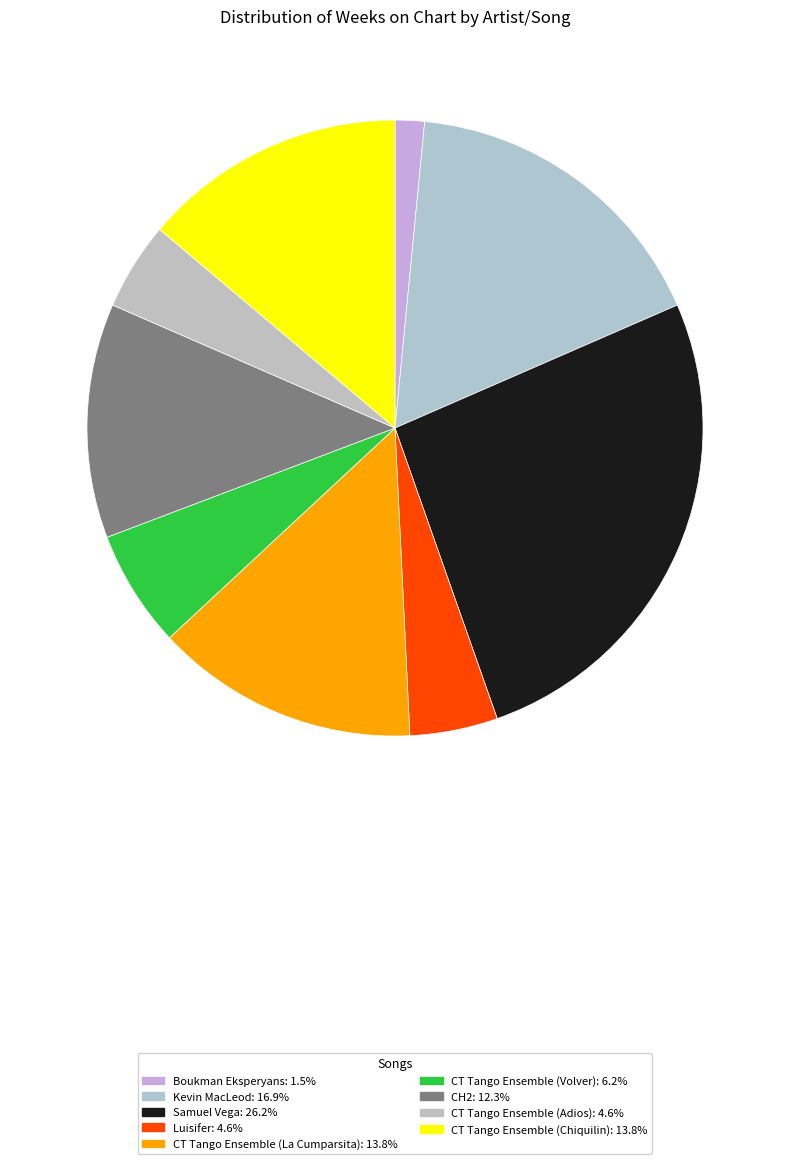

Is there any slice that represents more than half of the pie?

No